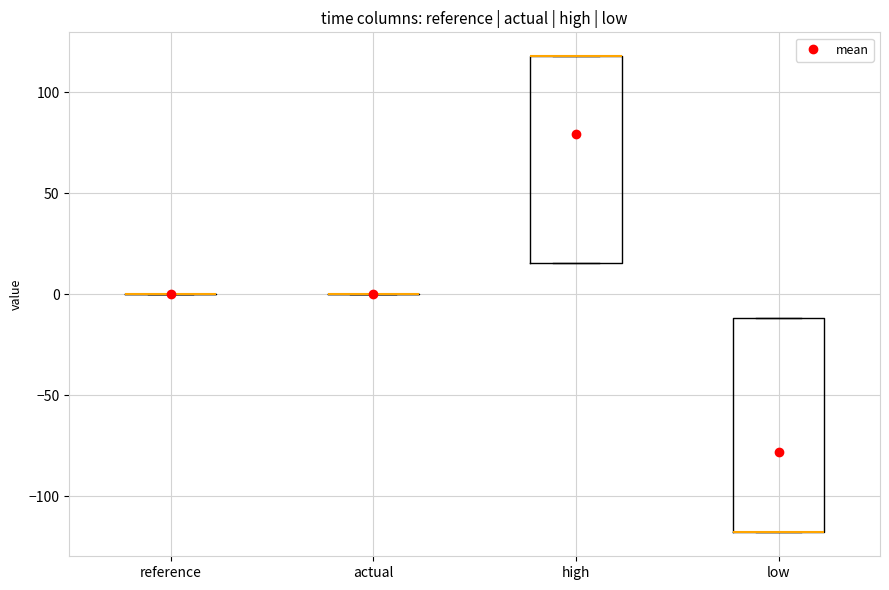

Reading left to right, read every box against the y-axis: the position of its median line, the range the box covers, and the ends of its whiskers. The values are not printed on the chart, so give them approximately, as read against the axis.

reference: box collapsed to a line at 0, whiskers 0 to 0
actual: box collapsed to a line at 0, whiskers 0 to 0
high: median 120 (drawn on the box's upper edge), box 15 to 120, whiskers 15 to 120
low: median -120 (drawn on the box's lower edge), box -120 to -10, whiskers -120 to -10